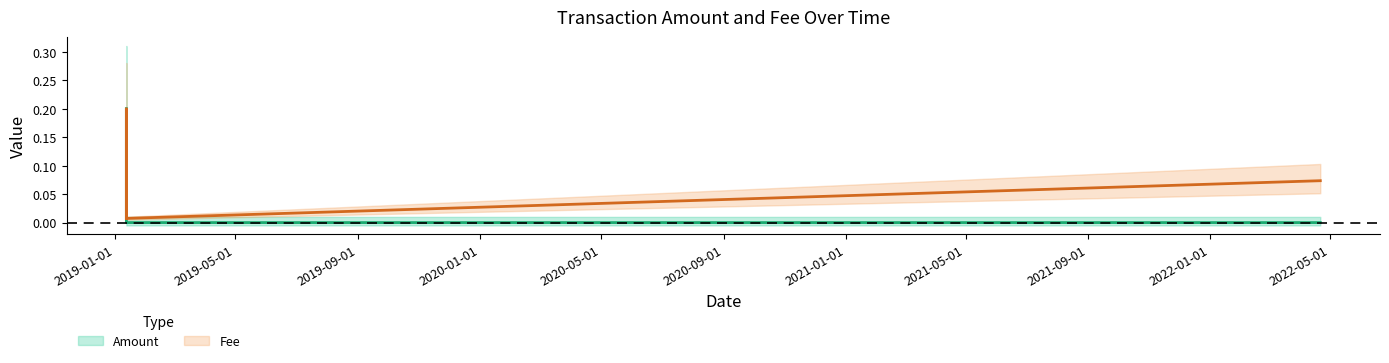

The Amount series shows 0.0 at 2019-01-11 23:47:06. True or false?

True